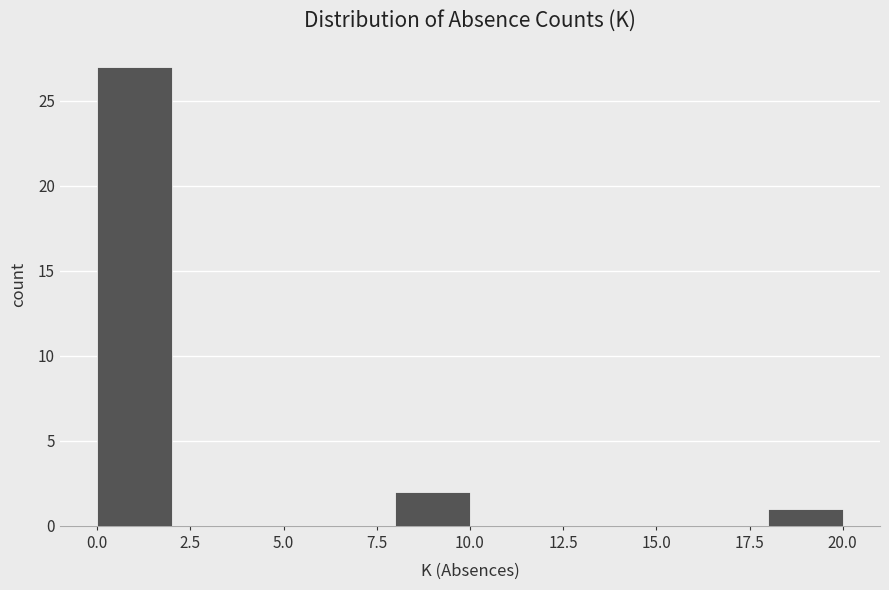

How tall is the bar that spans 18 to 20 on the x-axis? The values are not printed on the chart, so give them approximately, as read against the axis.

1